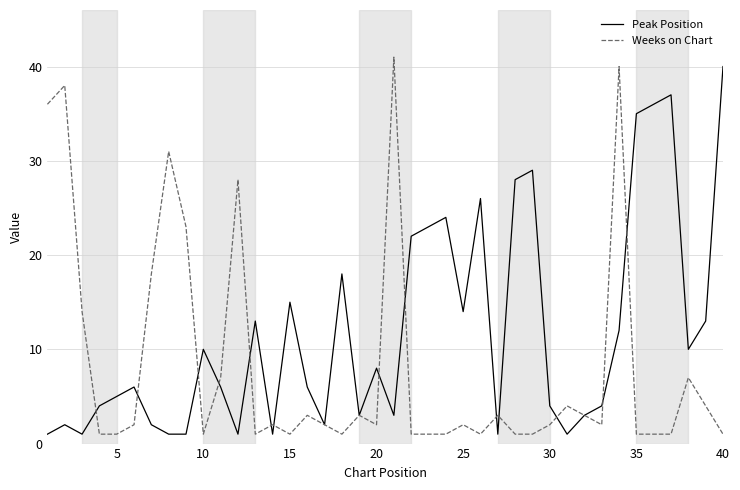

List the series in order of their overall mean, highest first.

Peak Position, Weeks on Chart